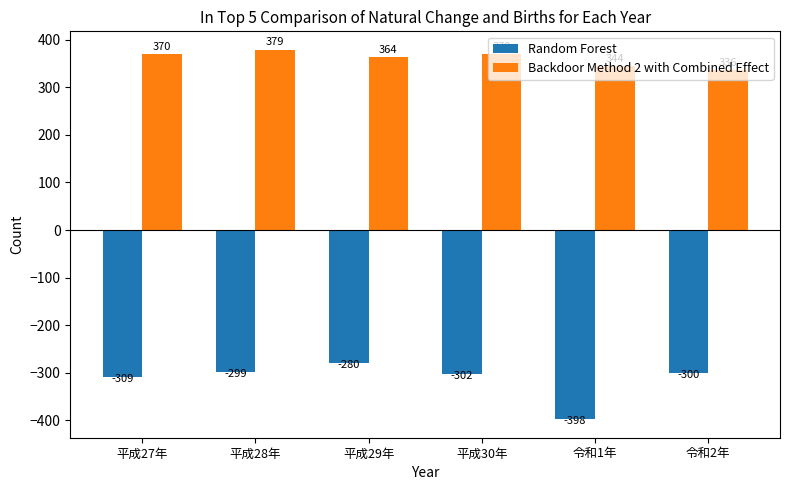

How many data points in Random Forest are above -300?

2